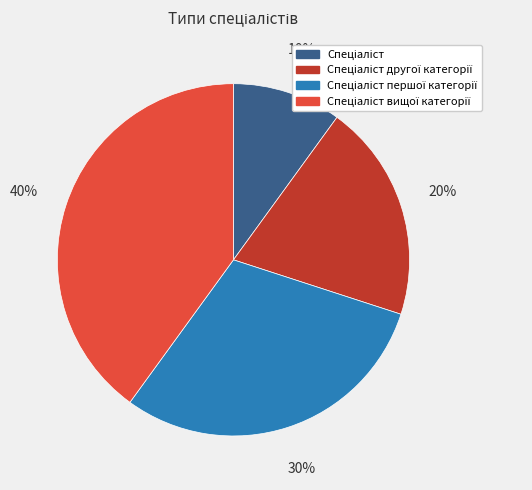

To the nearest percent, what is the difference between the largest and smallest slice percentages?

30%